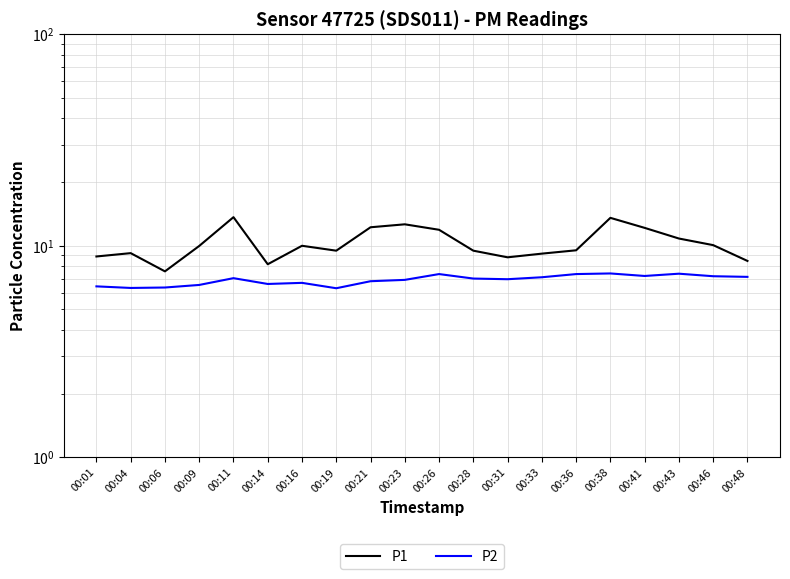

What is the minimum value for P1?

7.6